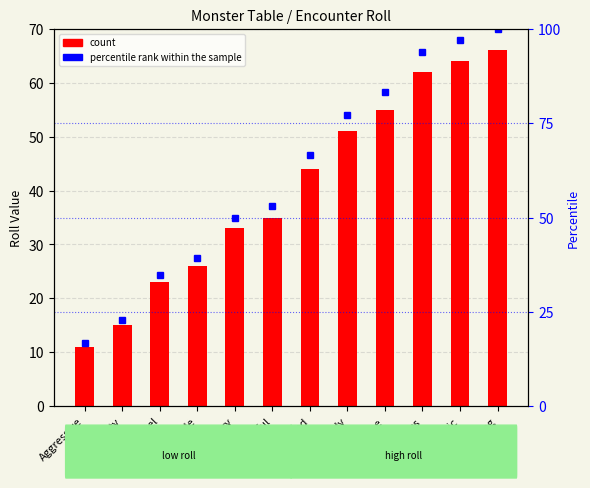

Is the value of percentile rank within the sample at Murderous greater than the value of count at Greedy?

Yes